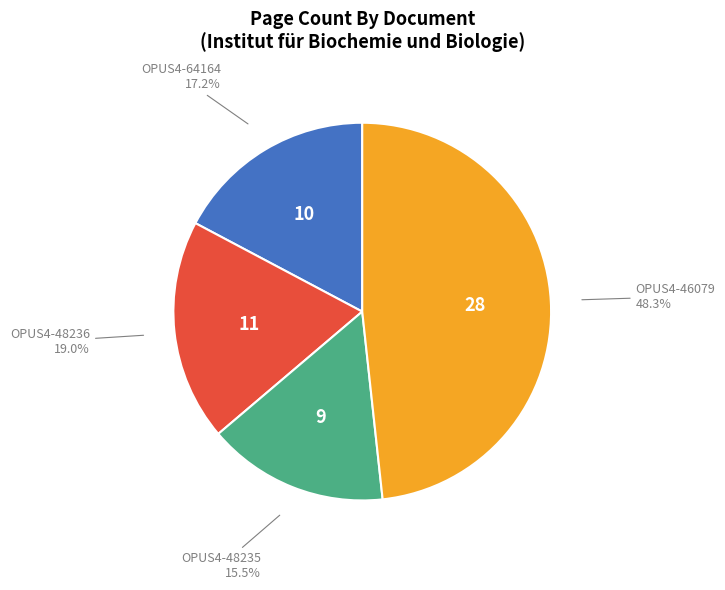

Is OPUS4-48235 the majority of the pie?

No